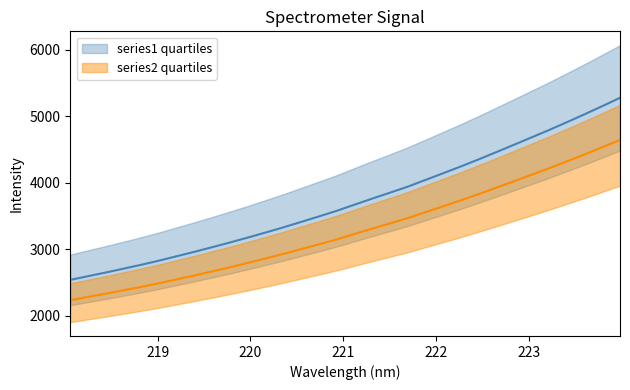

At how many categories does at least one series exceed 4037?

12